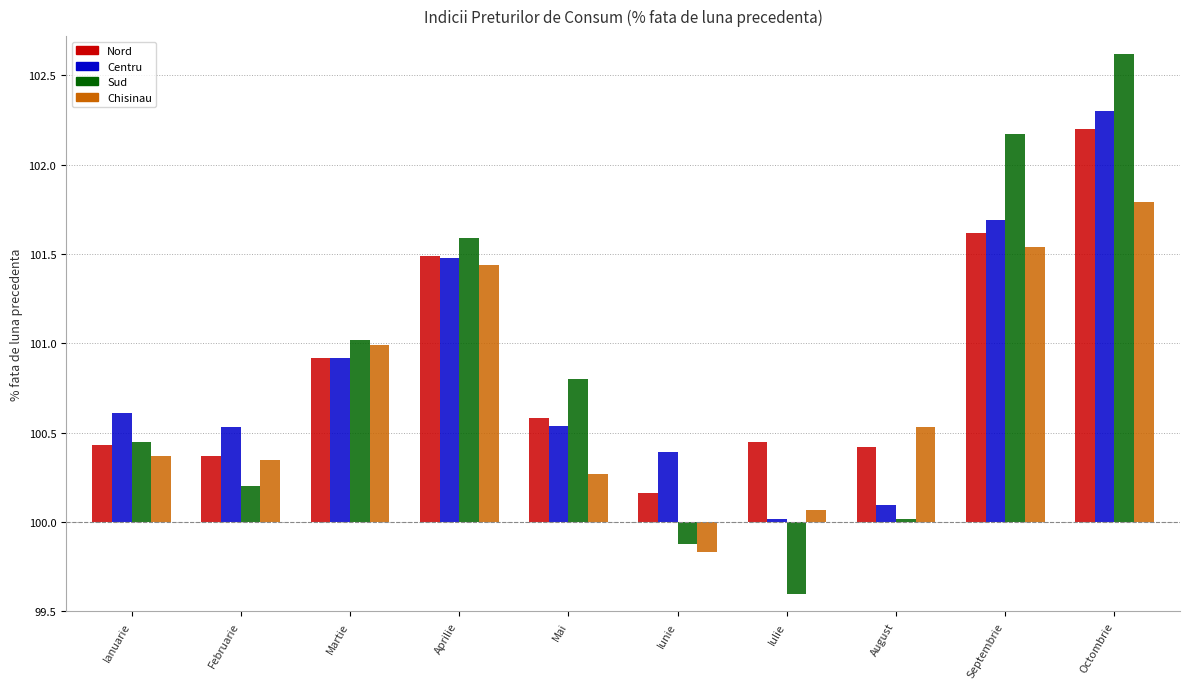

At how many categories does at least one series exceed 0?

10